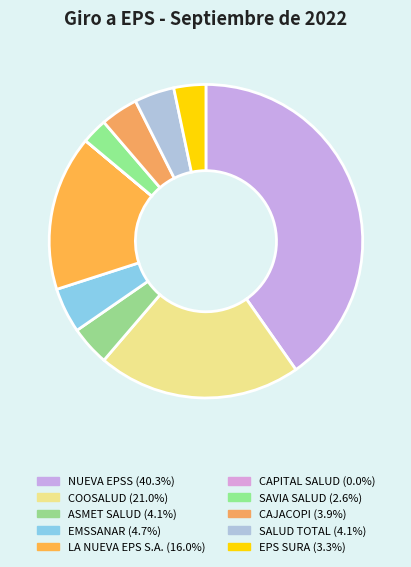

What is the change in value from COOSALUD to LA NUEVA EPS S.A.?

-34418807437.0